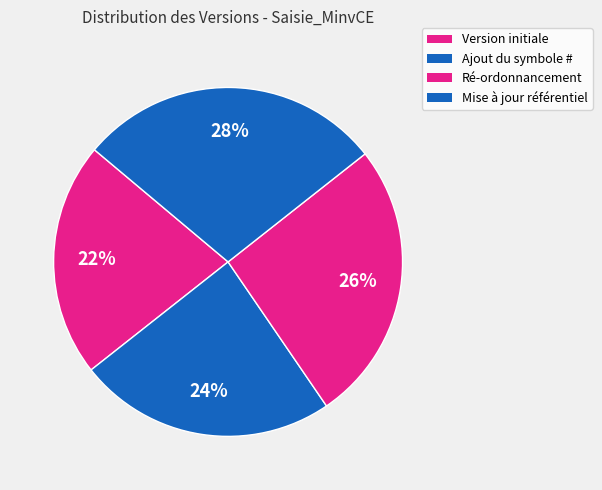

How many segments does this pie chart have?

4